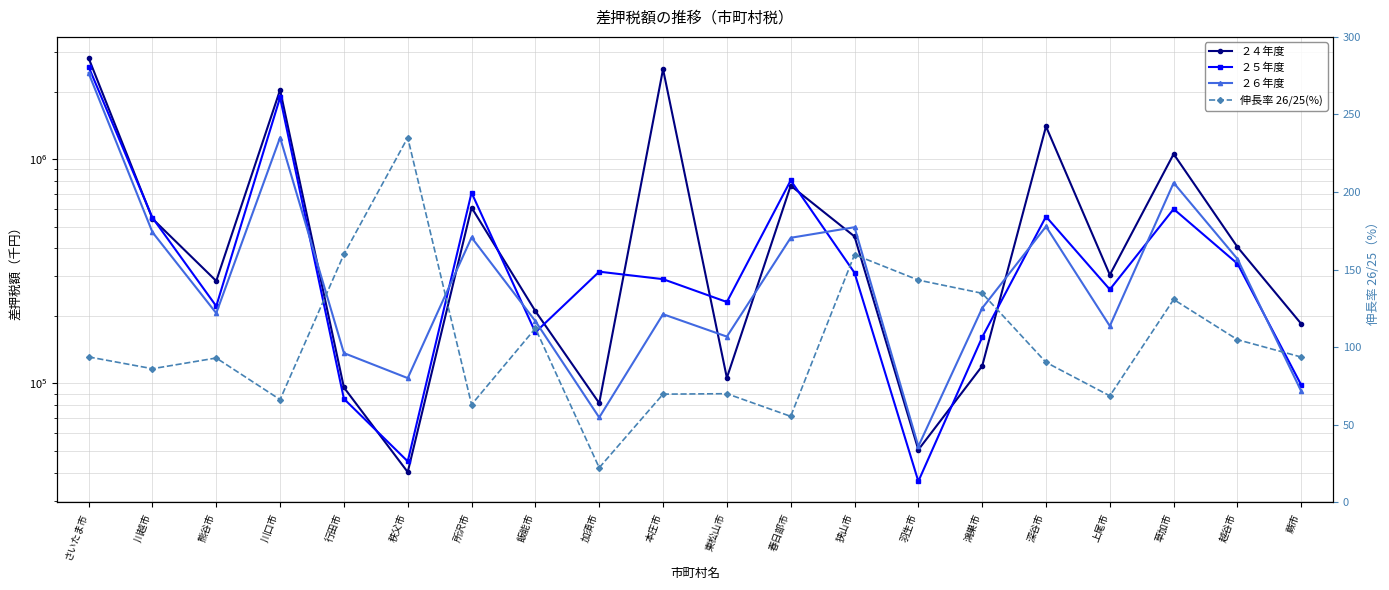

At how many categories does at least one series exceed 2382487?

2